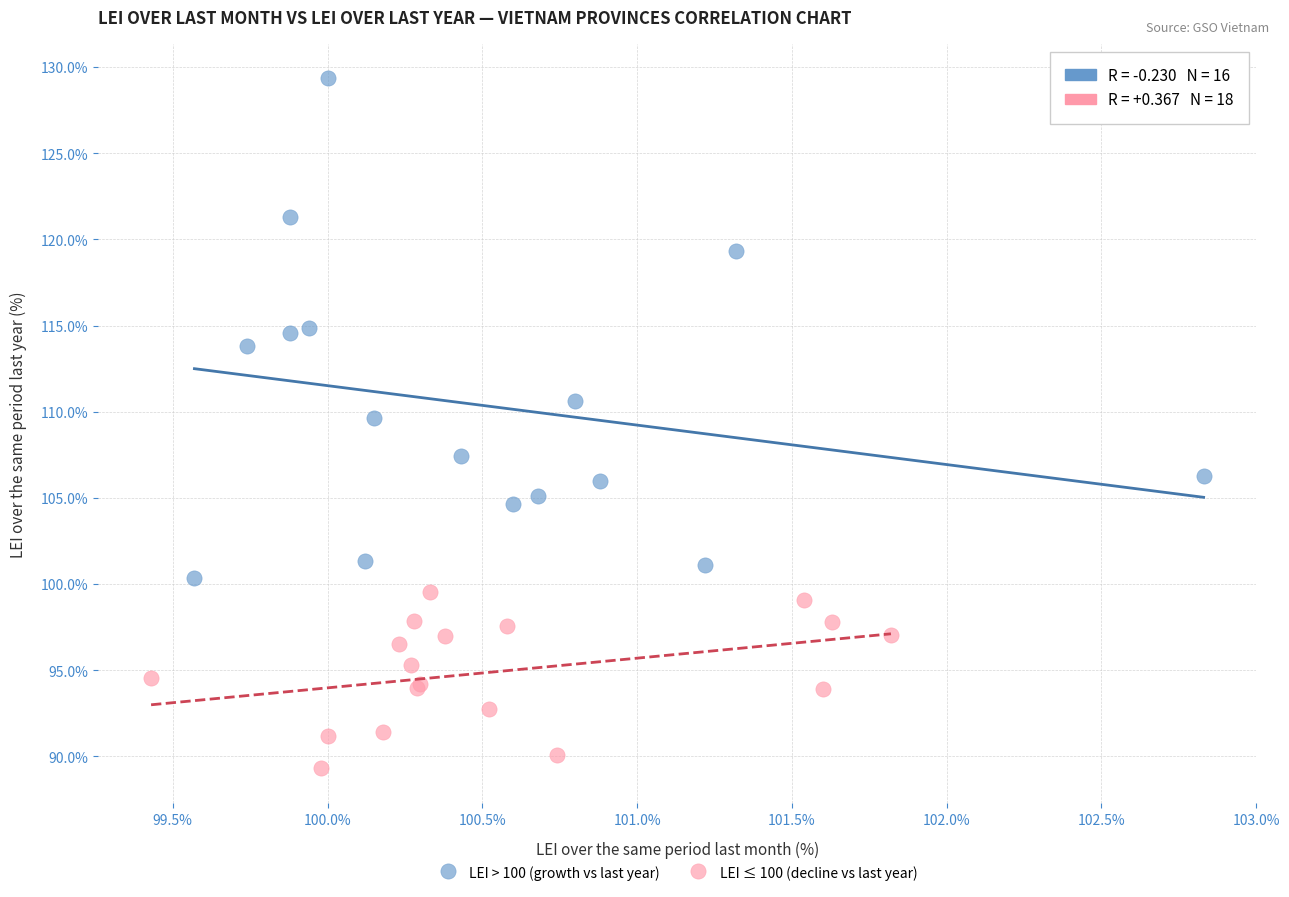

Which series contains the highest Y value?

LEI > 100 (growth vs last year)